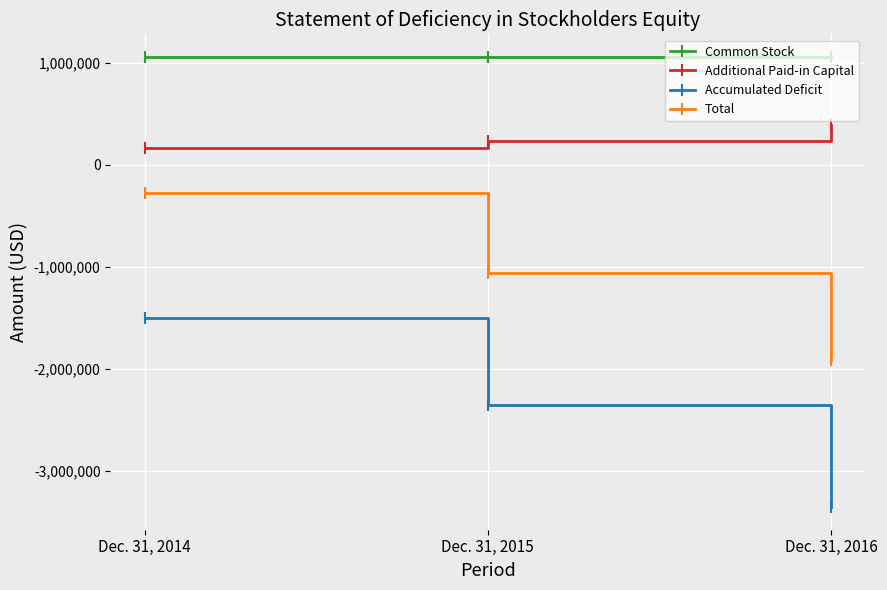

Which series changed the most between Dec. 31, 2014 and Dec. 31, 2016?

Accumulated Deficit